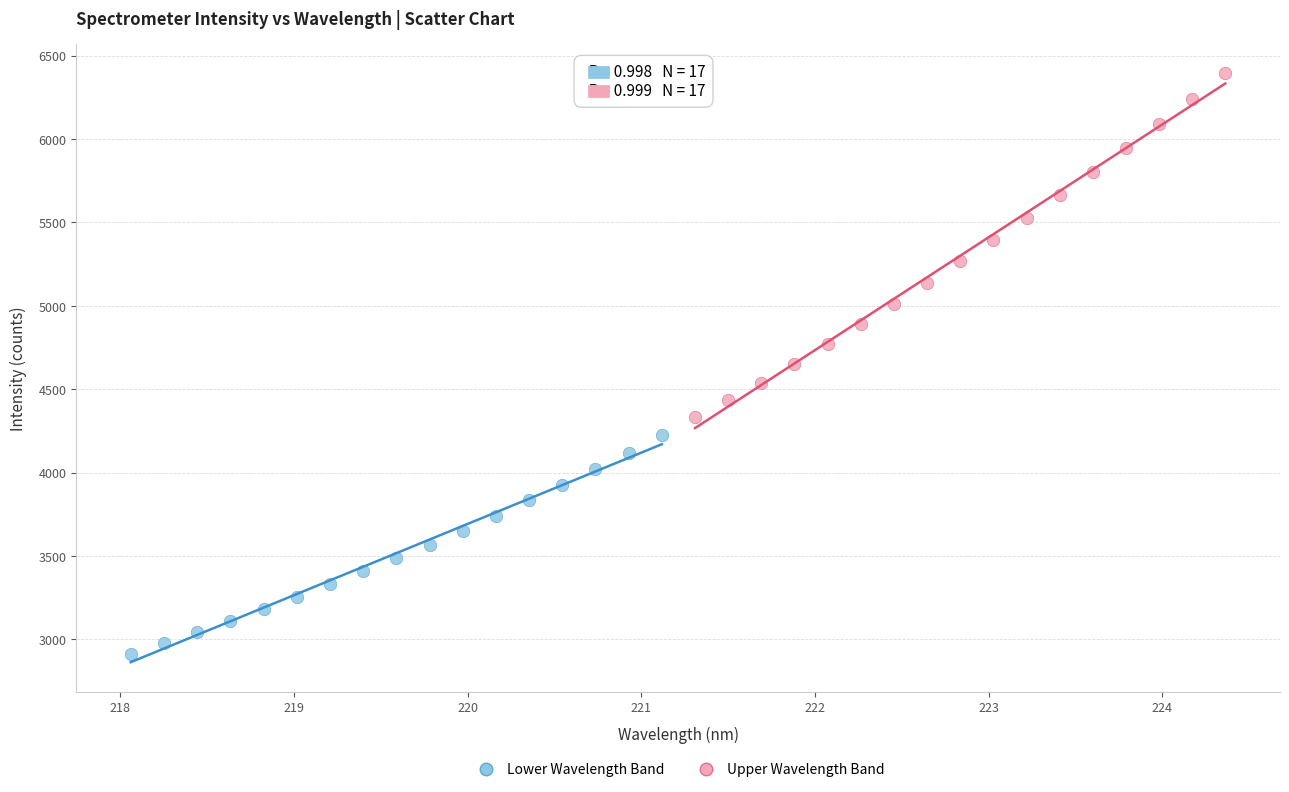

Which series has the widest spread of Y values?

Upper Wavelength Band